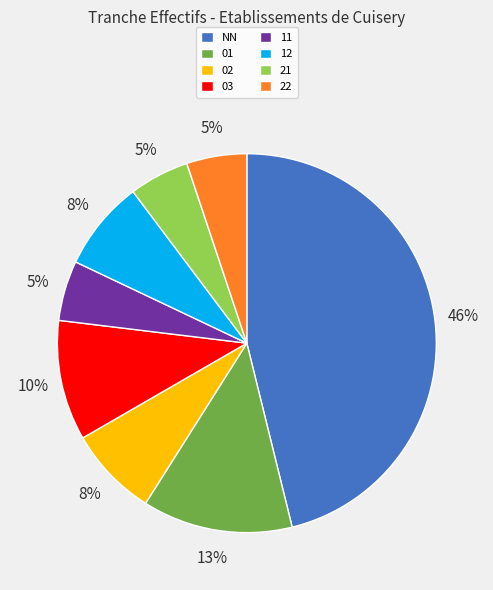

Does 03 account for over 50% of the chart?

No